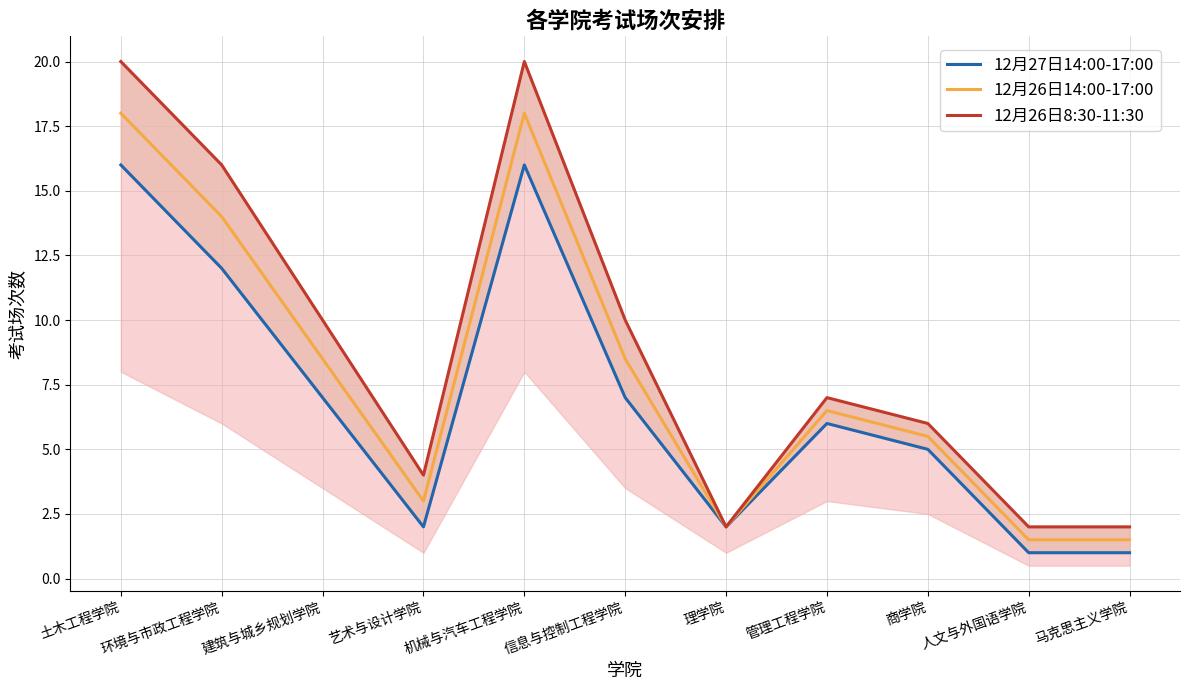

At 土木工程学院, list the series in order from largest to smallest.

12月26日8:30-11:30, 12月26日14:00-17:00, 12月27日14:00-17:00